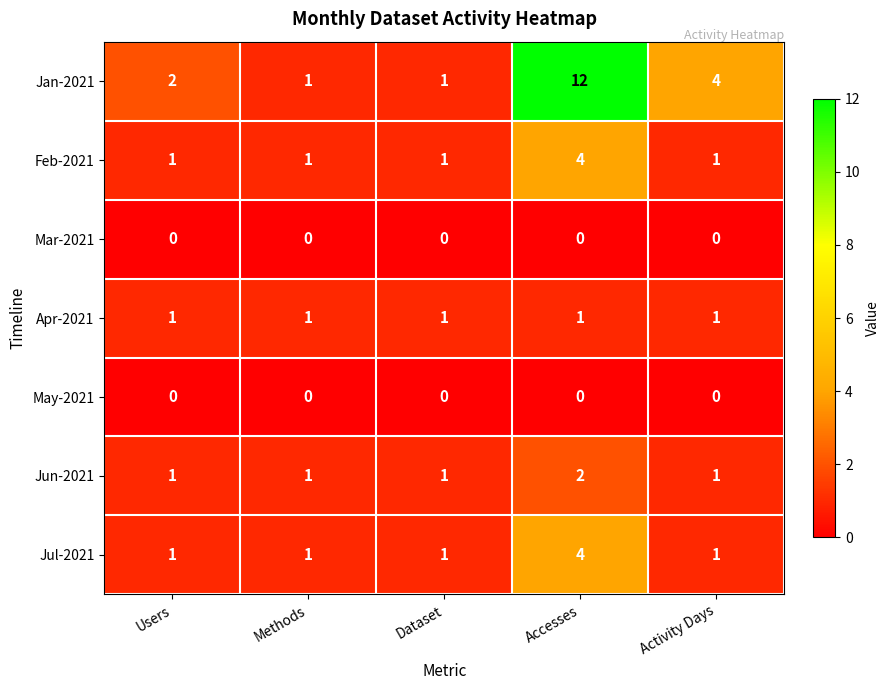

At which category is the sum across all series the highest?

Accesses